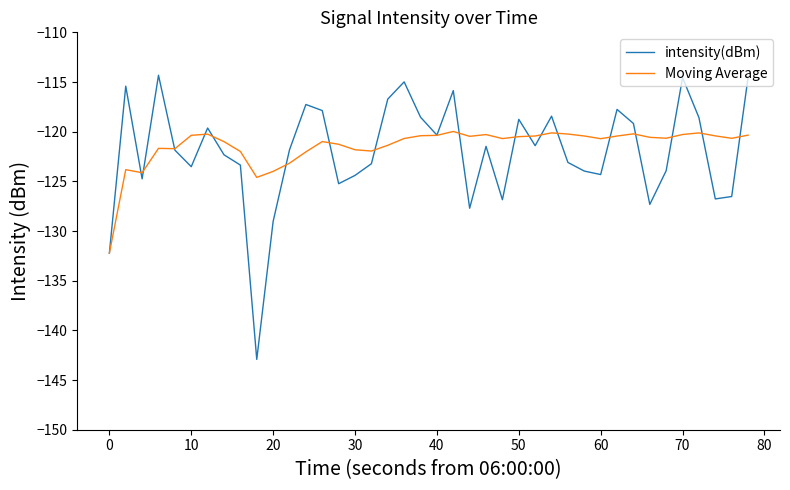

What is the maximum value for intensity(dBm)?

-114.3